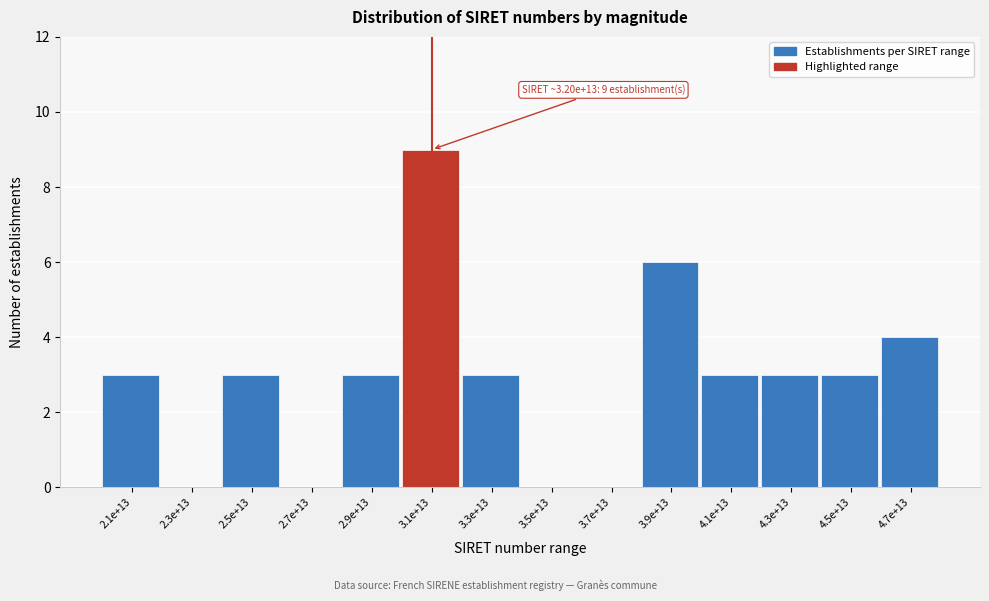

Reading left to right, list all the values displayed in this chart.

2.1e+13=3	2.3e+13=0	2.5e+13=3	2.7e+13=0	2.9e+13=3	3.1e+13=9	3.3e+13=3	3.5e+13=0	3.7e+13=0	3.9e+13=6	4.1e+13=3	4.3e+13=3	4.5e+13=3	4.7e+13=4